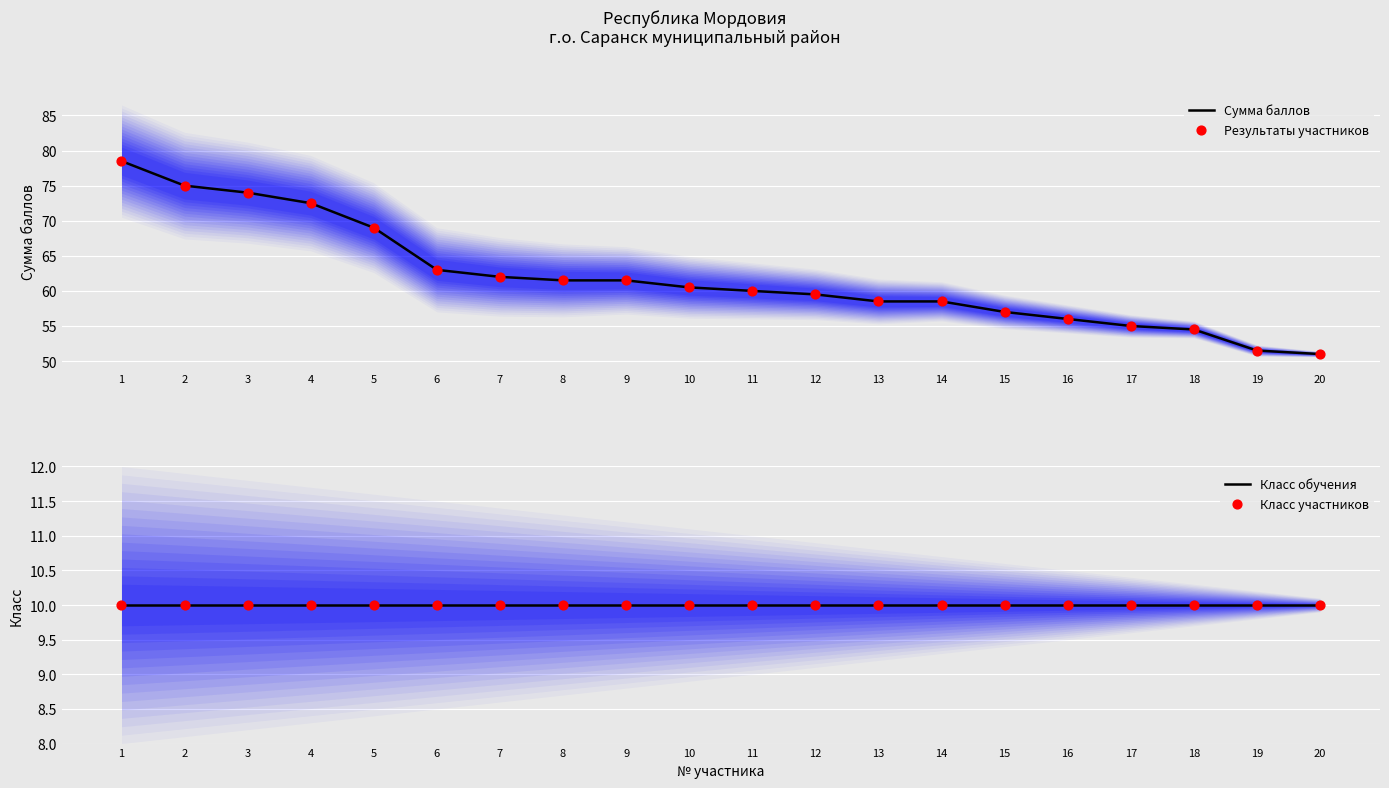

What is the total value across all series at 12?

139.0